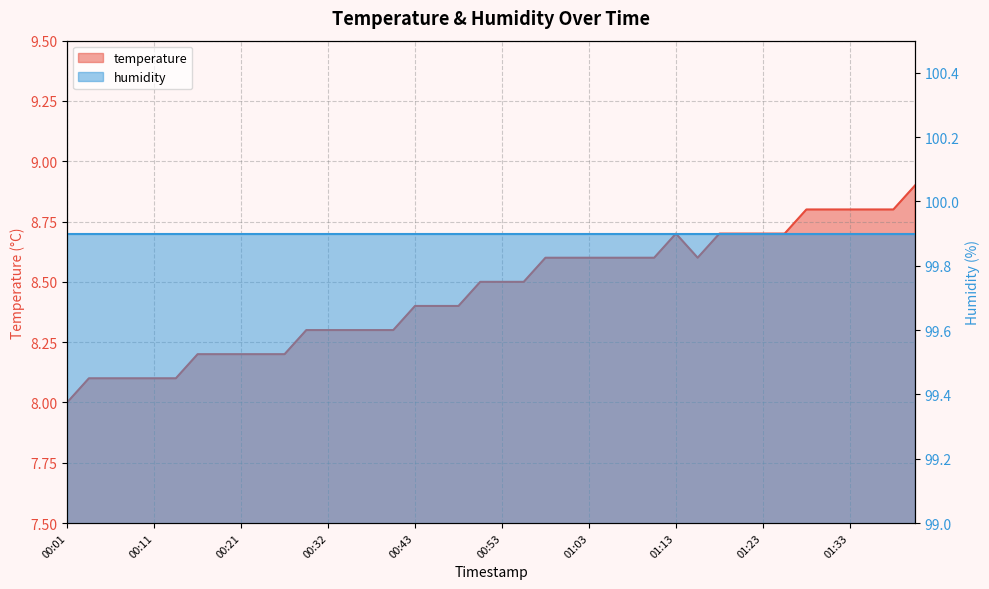

True or false: the data shows 8.8 at 01:33.

True